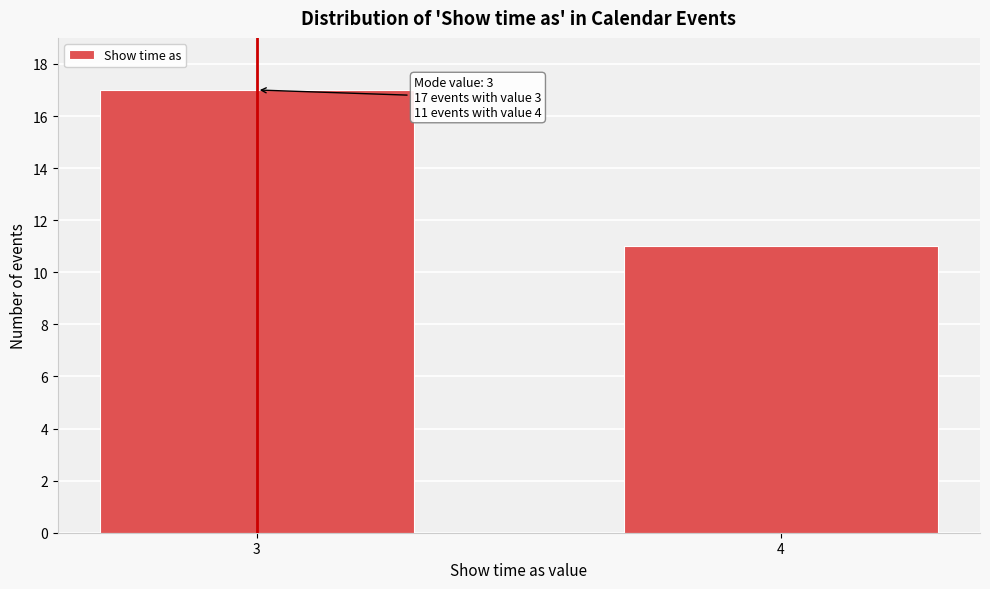

Reading right to left, extract all data points from this chart.

11	17